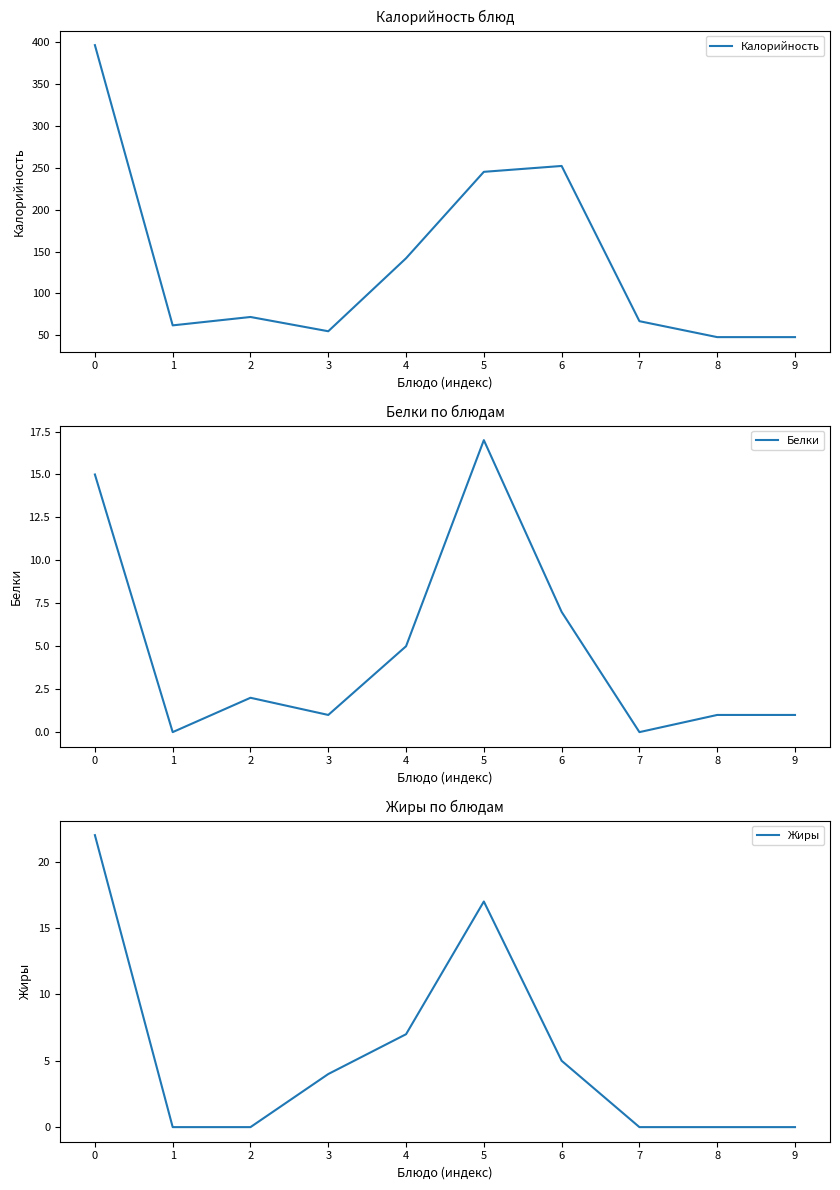

Which category has the lowest value in the Жиры series?

1